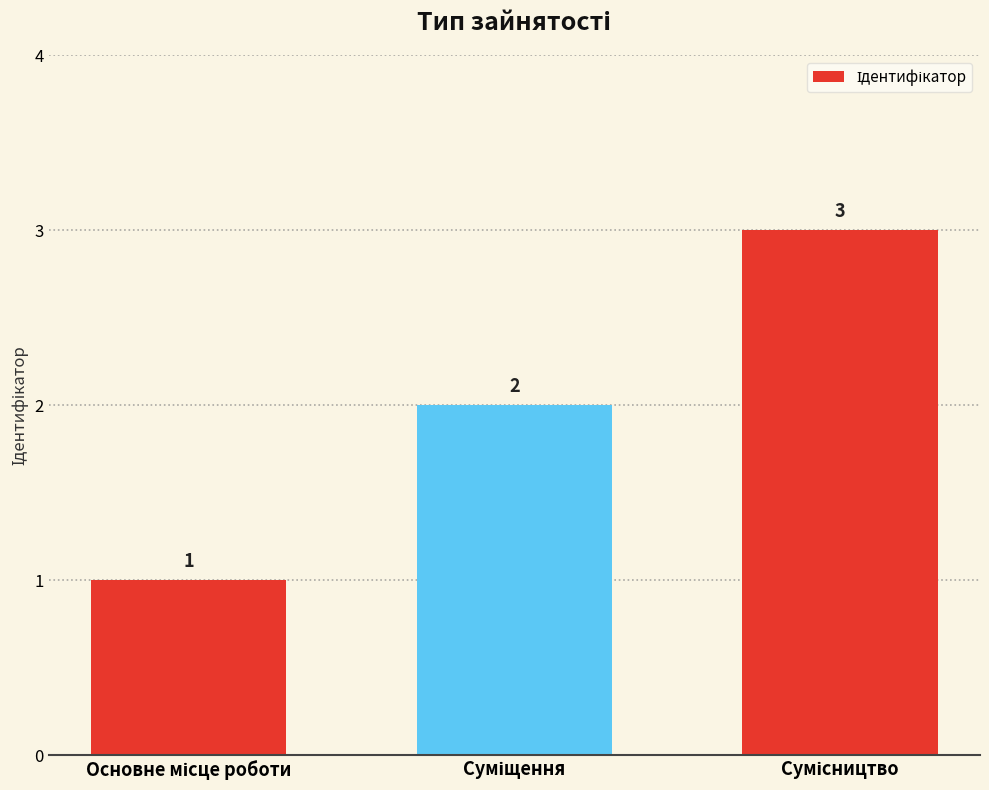

What is the value of the 2nd bar from the left?

2